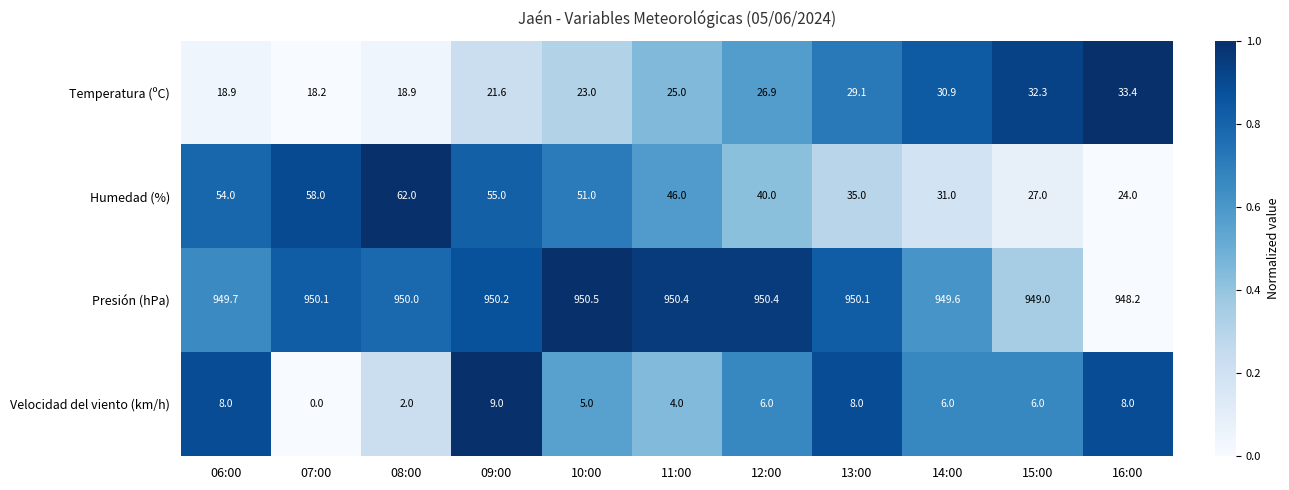

Which category has the highest value across all series?

10:00